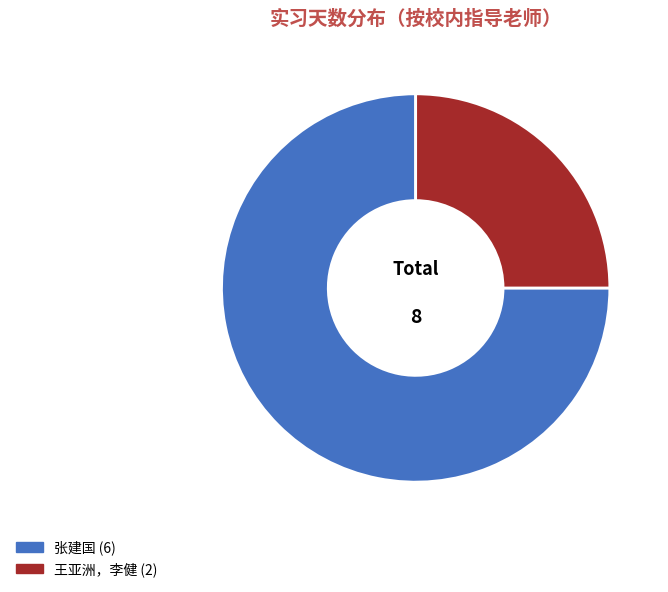

Does 张建国 represent more than half of the total?

Yes